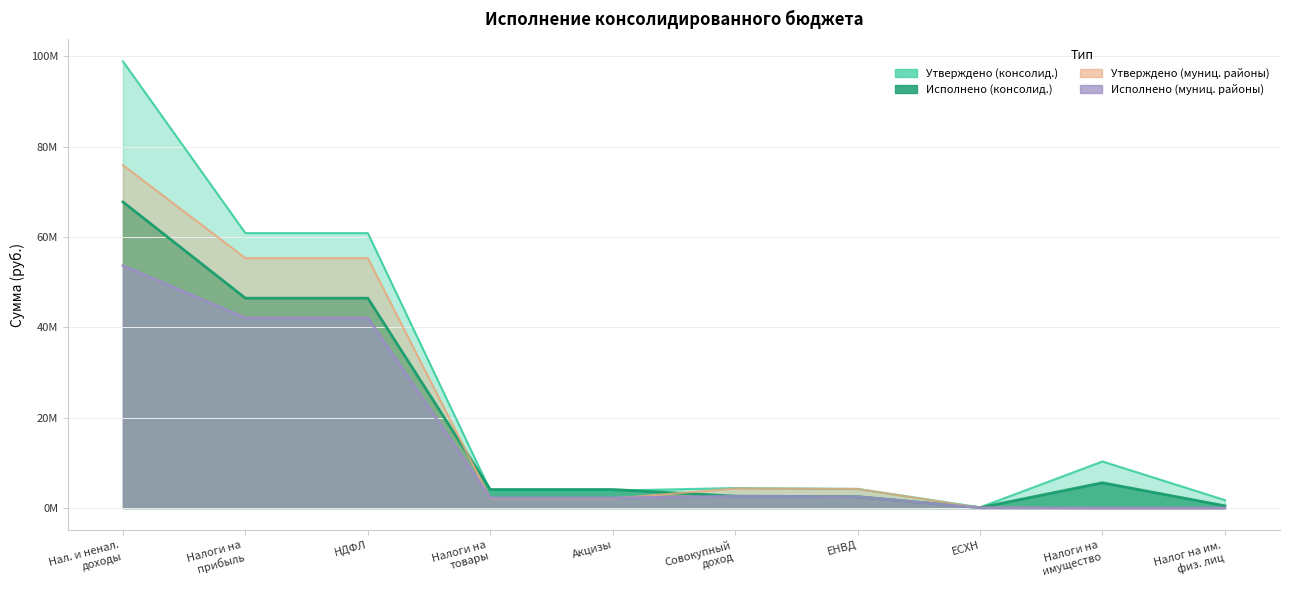

What are all the series names shown in the legend?

Утверждено (консолидированный), Исполнено (консолидированный), Утверждено (муниципальные районы), Исполнено (муниципальные районы)